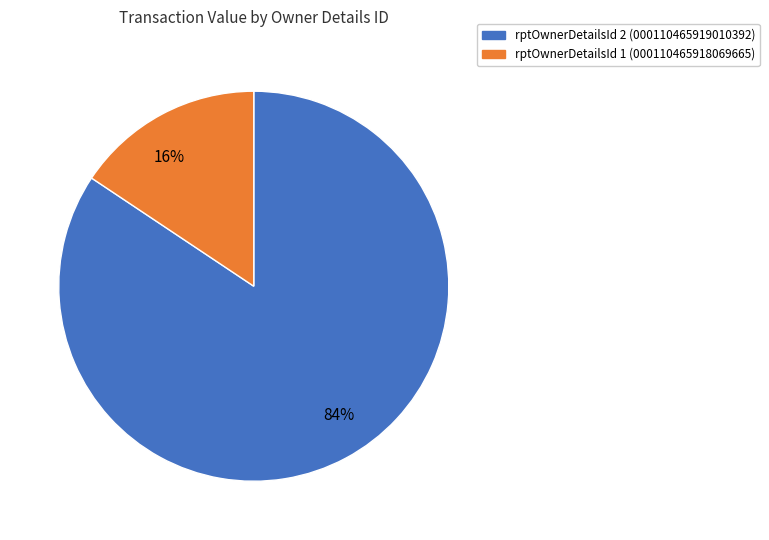

Which slice is the largest?

rptOwnerDetailsId 2 (000110465919010392)